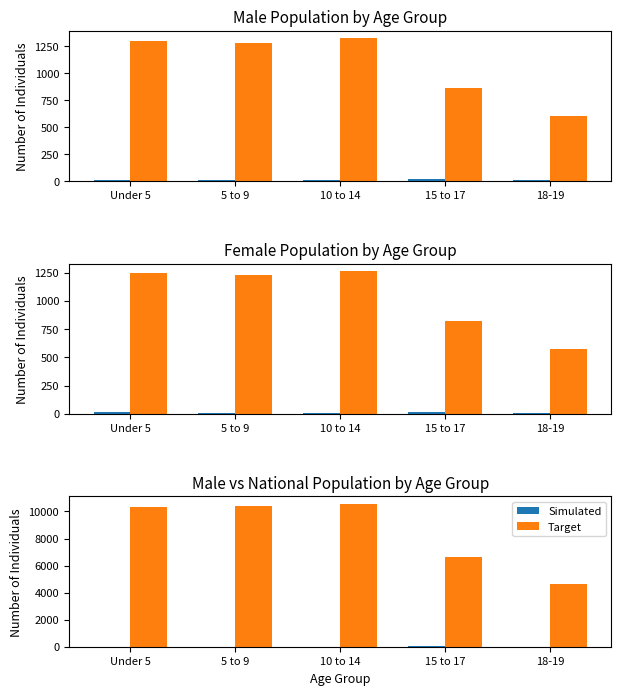

What position from the right is 10 to 14?

3